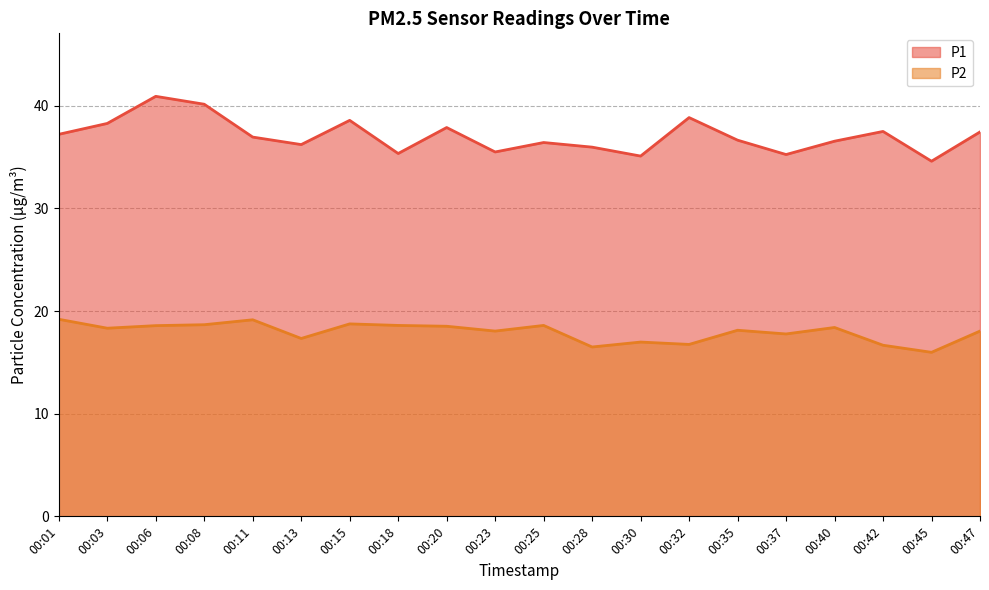

Which series changed the most between 00:37 and 00:42?

P1